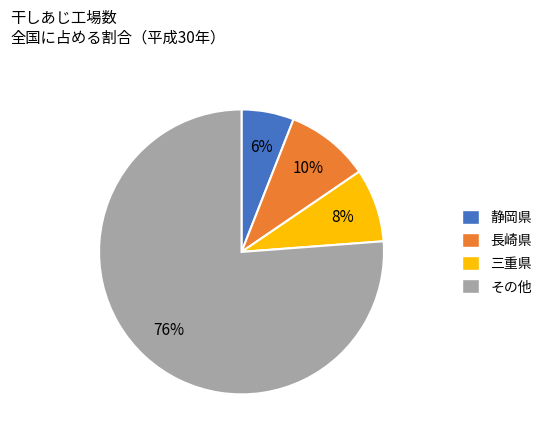

To the nearest percent, what is the average slice percentage?

25%